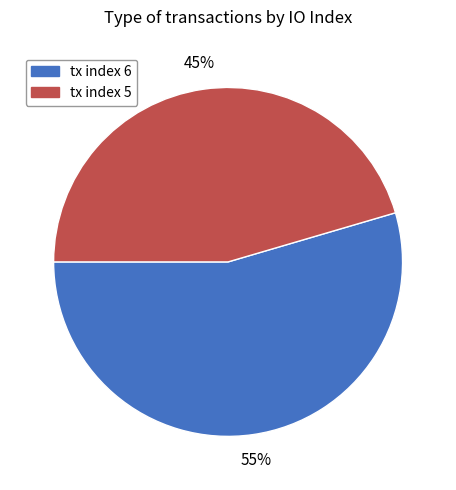

Which has a higher value, tx index 6 or tx index 5?

tx index 6